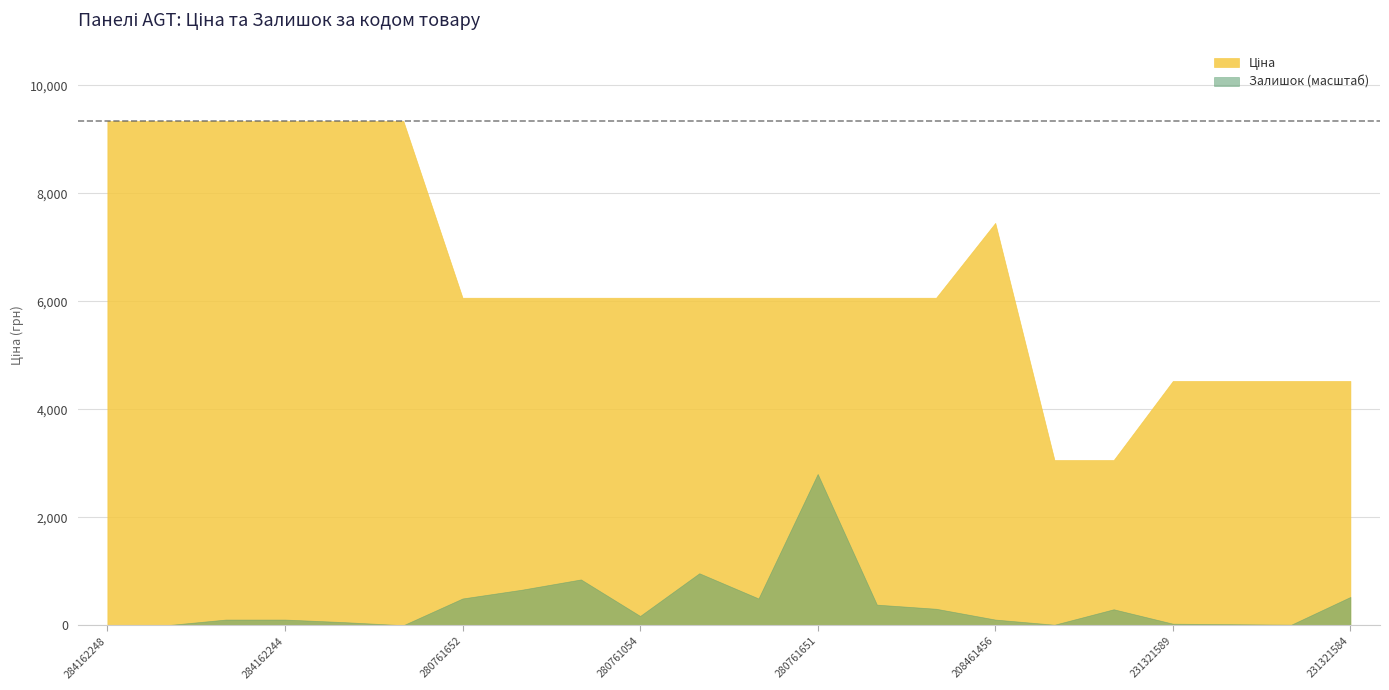

The Залишок (масштаб) series shows 524.3 at 231321584. True or false?

True